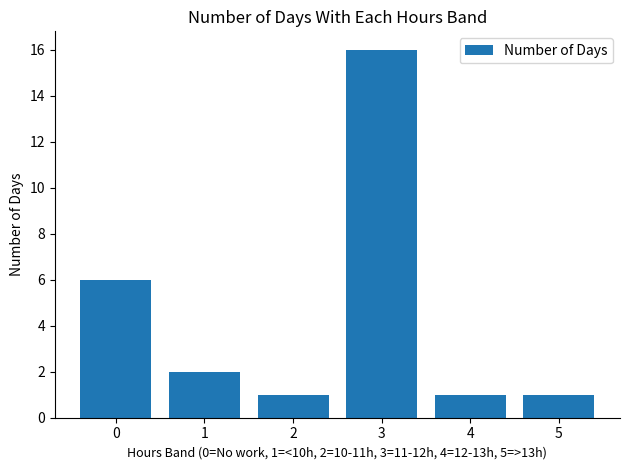

Between 3 and 0, which is larger?

3